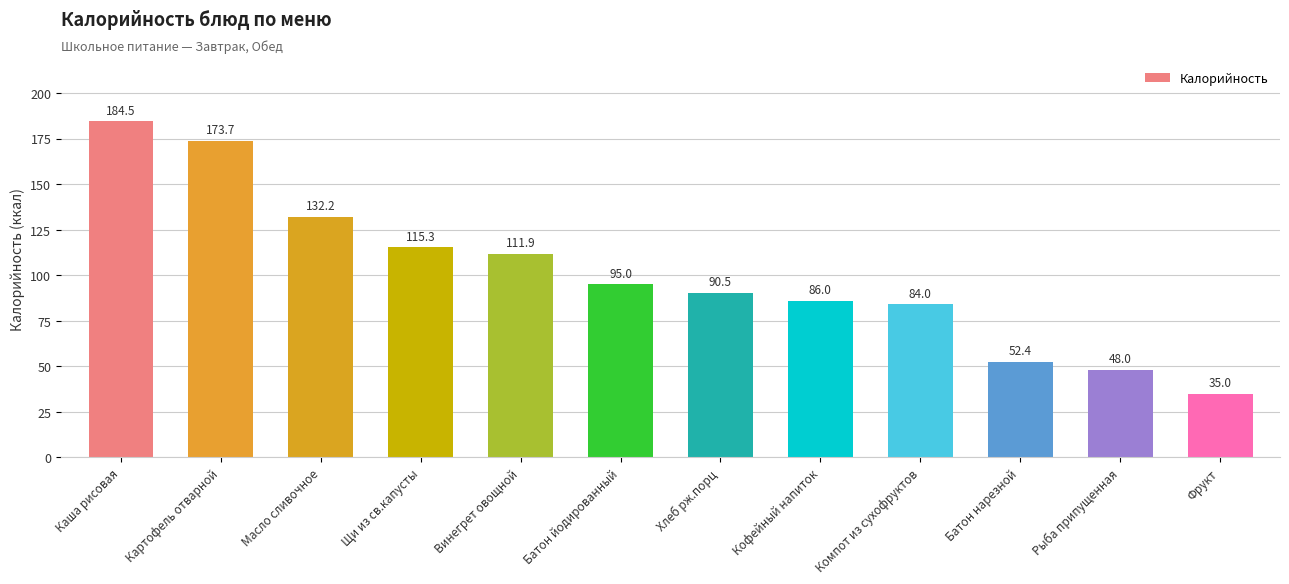

Between Хлеб рж.порц and Фрукт, which is larger?

Хлеб рж.порц